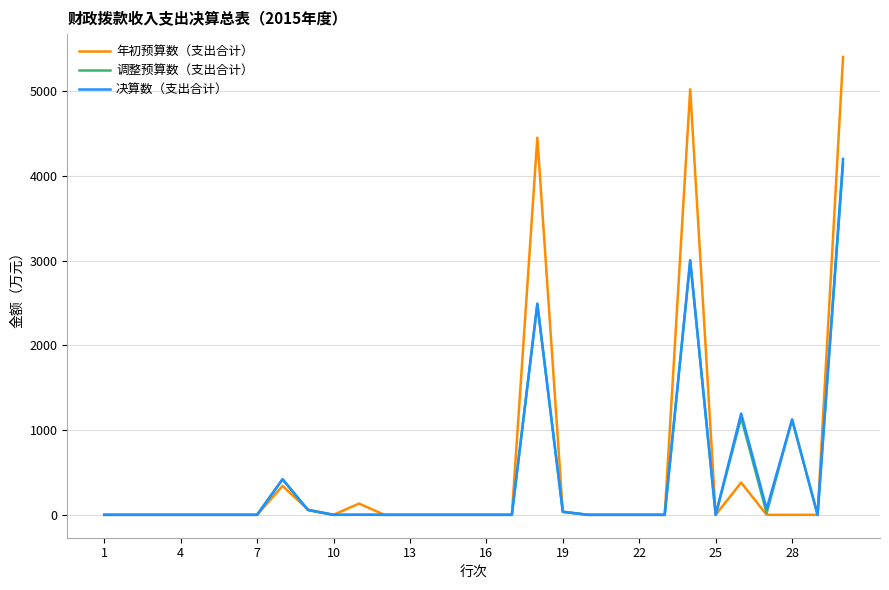

Which series has the largest range (max minus min)?

年初预算数（支出合计）